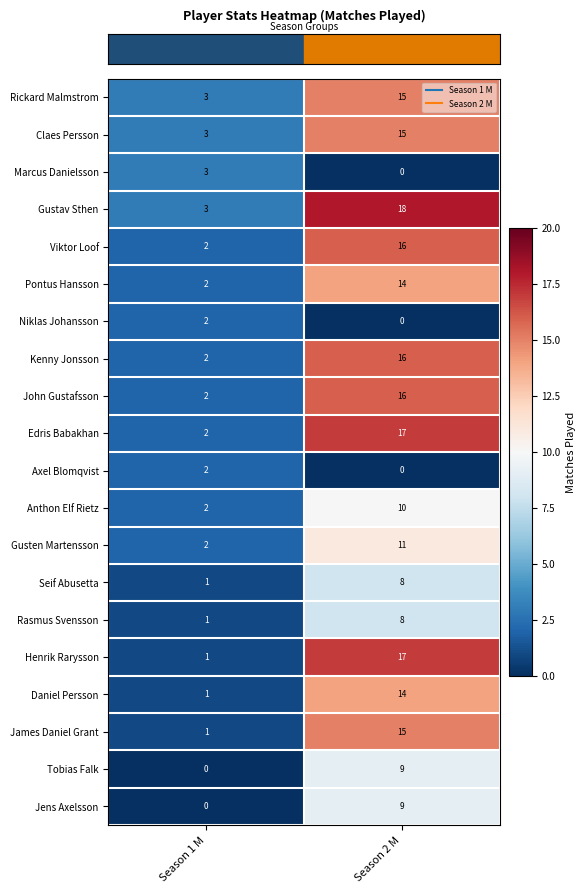

Read the James Daniel Grant value at Season 2 M.

15